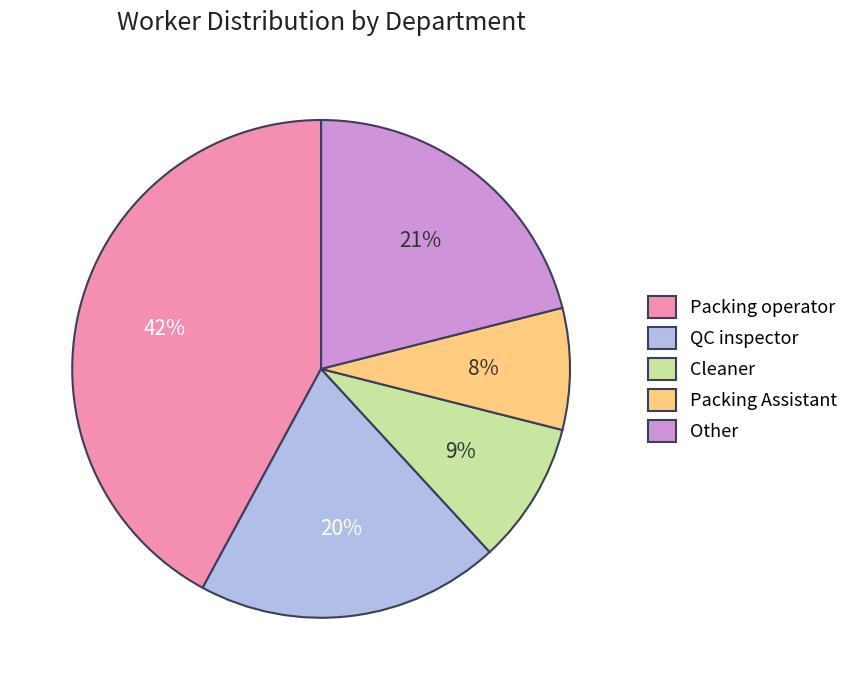

To the nearest percent, what percentage of the pie is Other?

21%